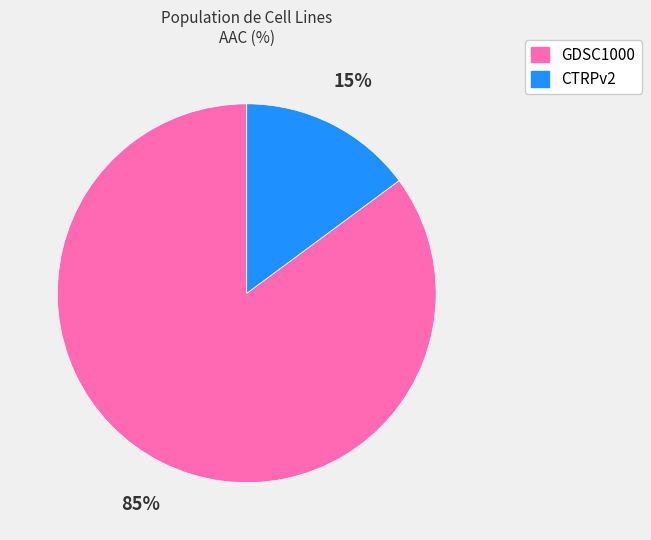

To the nearest percent, what is the difference between the largest and smallest slice percentages?

70%